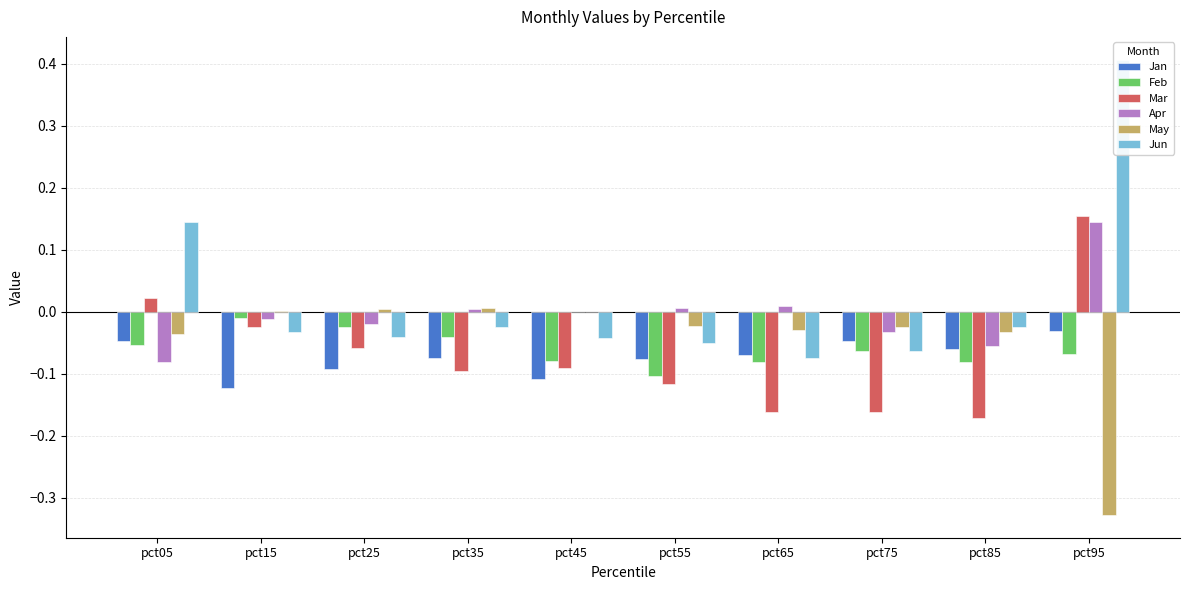

Reading right to left, transcribe all the data shown in this chart.

Jan: -0.0	-0.1	-0.0	-0.1	-0.1	-0.1	-0.1	-0.1	-0.1	-0.0
Feb: -0.1	-0.1	-0.1	-0.1	-0.1	-0.1	-0.0	-0.0	-0.0	-0.1
Mar: 0.2	-0.2	-0.2	-0.2	-0.1	-0.1	-0.1	-0.1	-0.0	0.0
Apr: 0.1	-0.1	-0.0	0.0	0.0	-0.0	0.0	-0.0	-0.0	-0.1
May: -0.3	-0.0	-0.0	-0.0	-0.0	-0.0	0.0	0.0	0.0	-0.0
Jun: 0.4	-0.0	-0.1	-0.1	-0.1	-0.0	-0.0	-0.0	-0.0	0.1